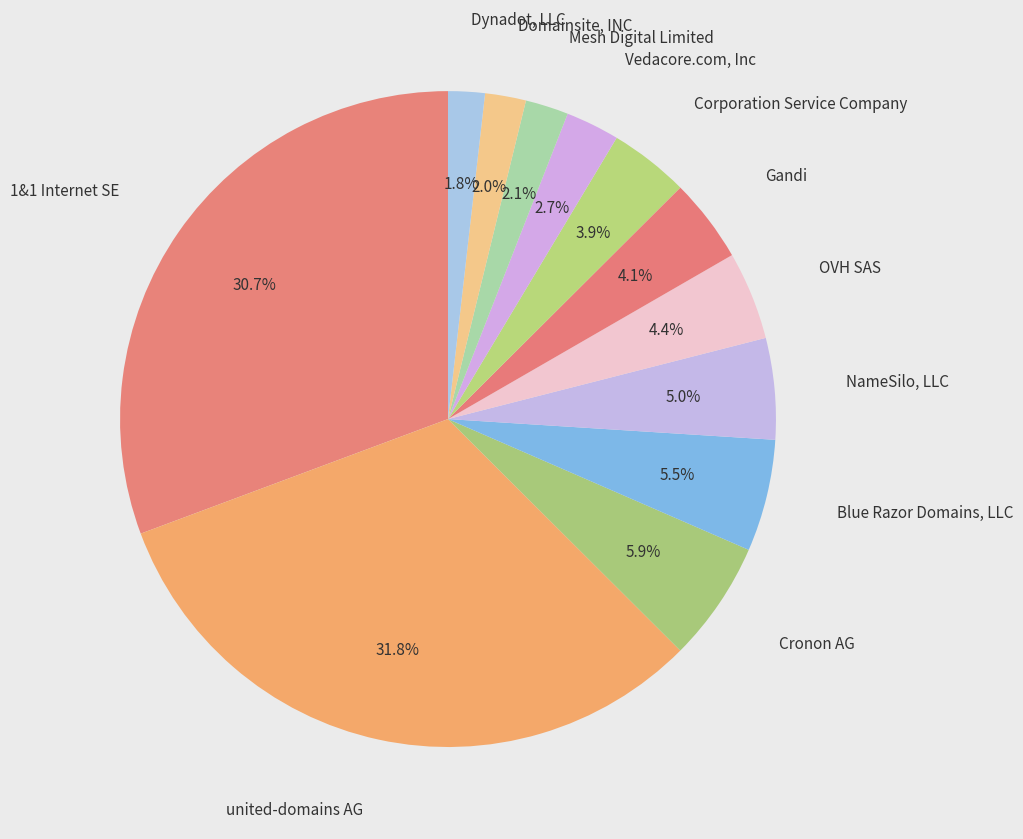

How many segments does this pie chart have?

12